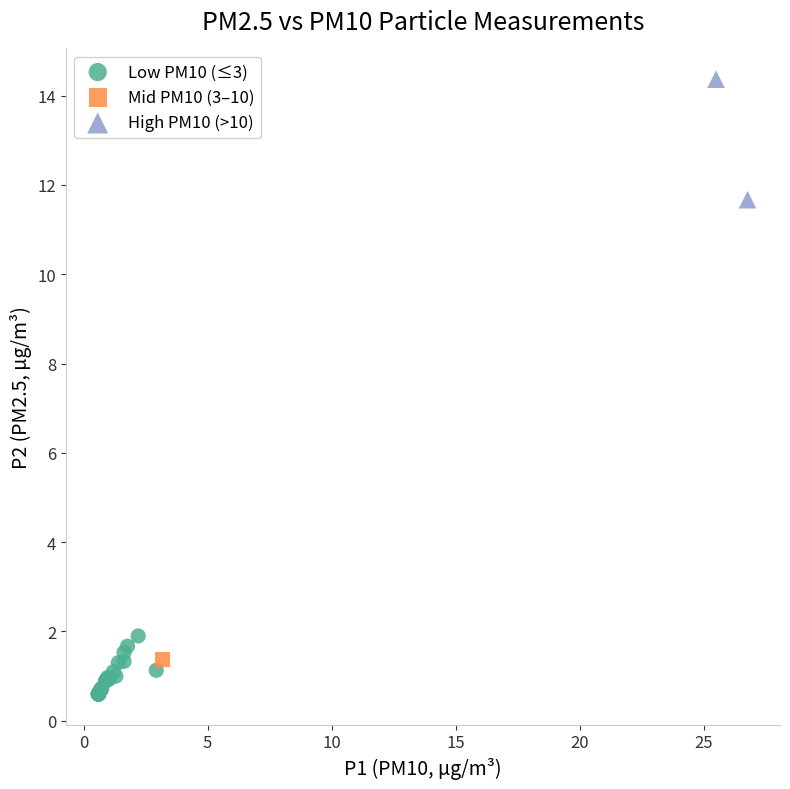

What are all the series names shown in the legend?

Low PM10 (≤3), Mid PM10 (3–10), High PM10 (>10)